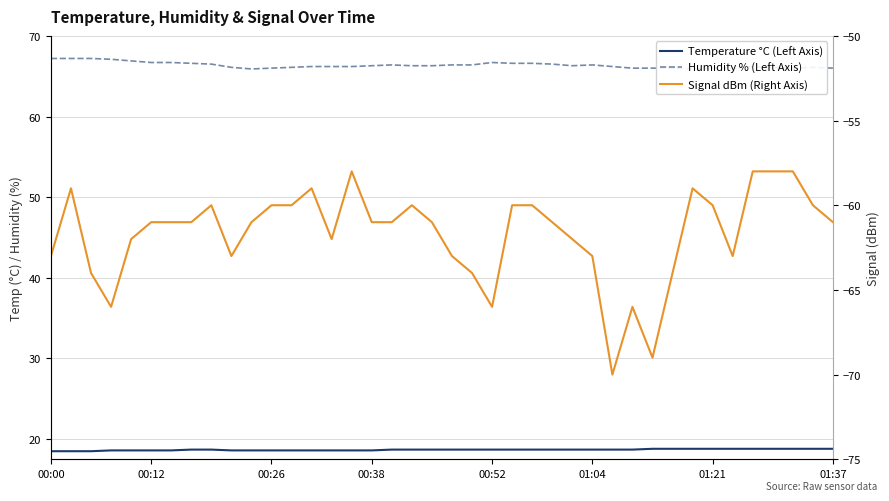

Between 25 and 26, which series saw the biggest shift?

Signal dBm (Right Axis)